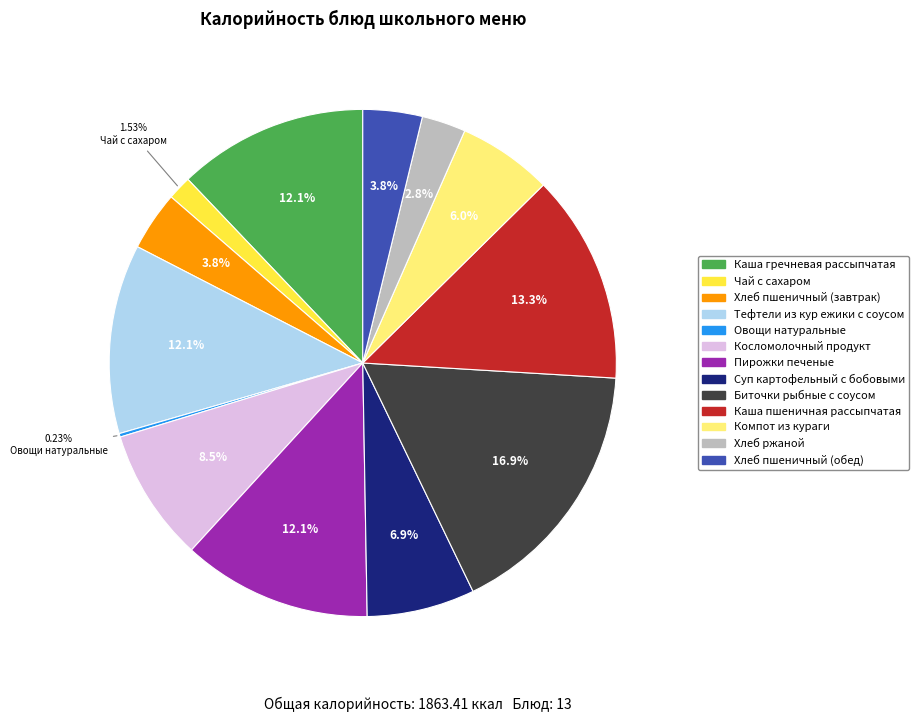

What is the ratio of the value at Суп картофельный с бобовыми to the value at Косломолочный продукт?

0.8